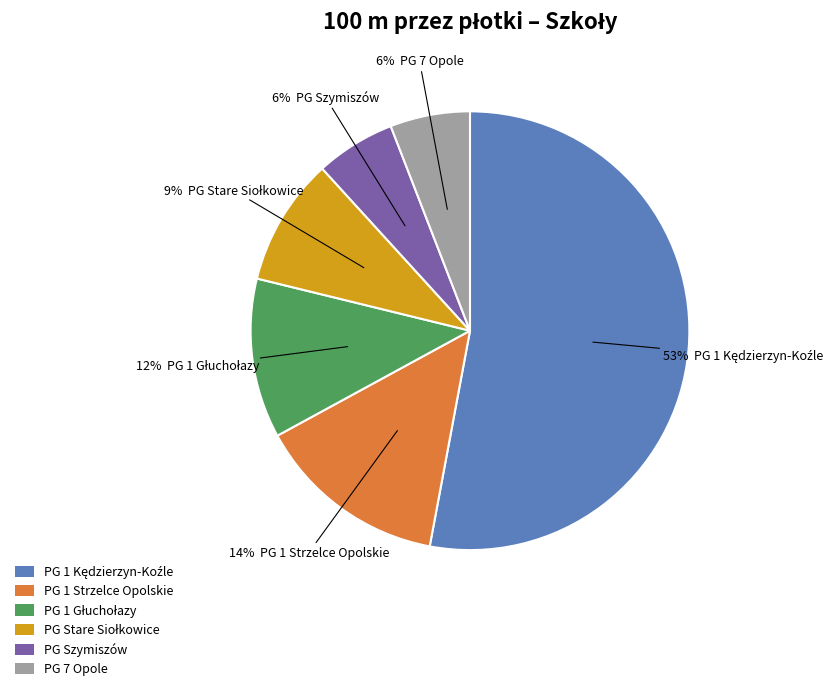

What is the ratio of the value at PG 7 Opole to the value at PG Szymiszów?

1.0